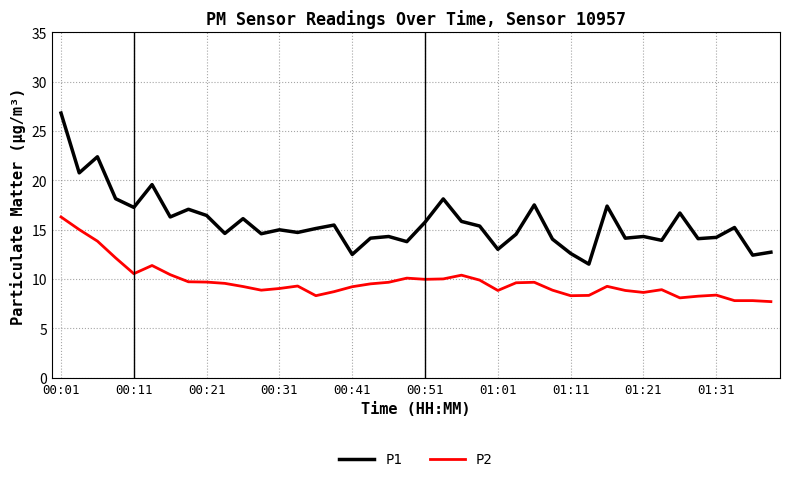

Which series has the largest range (max minus min)?

P1